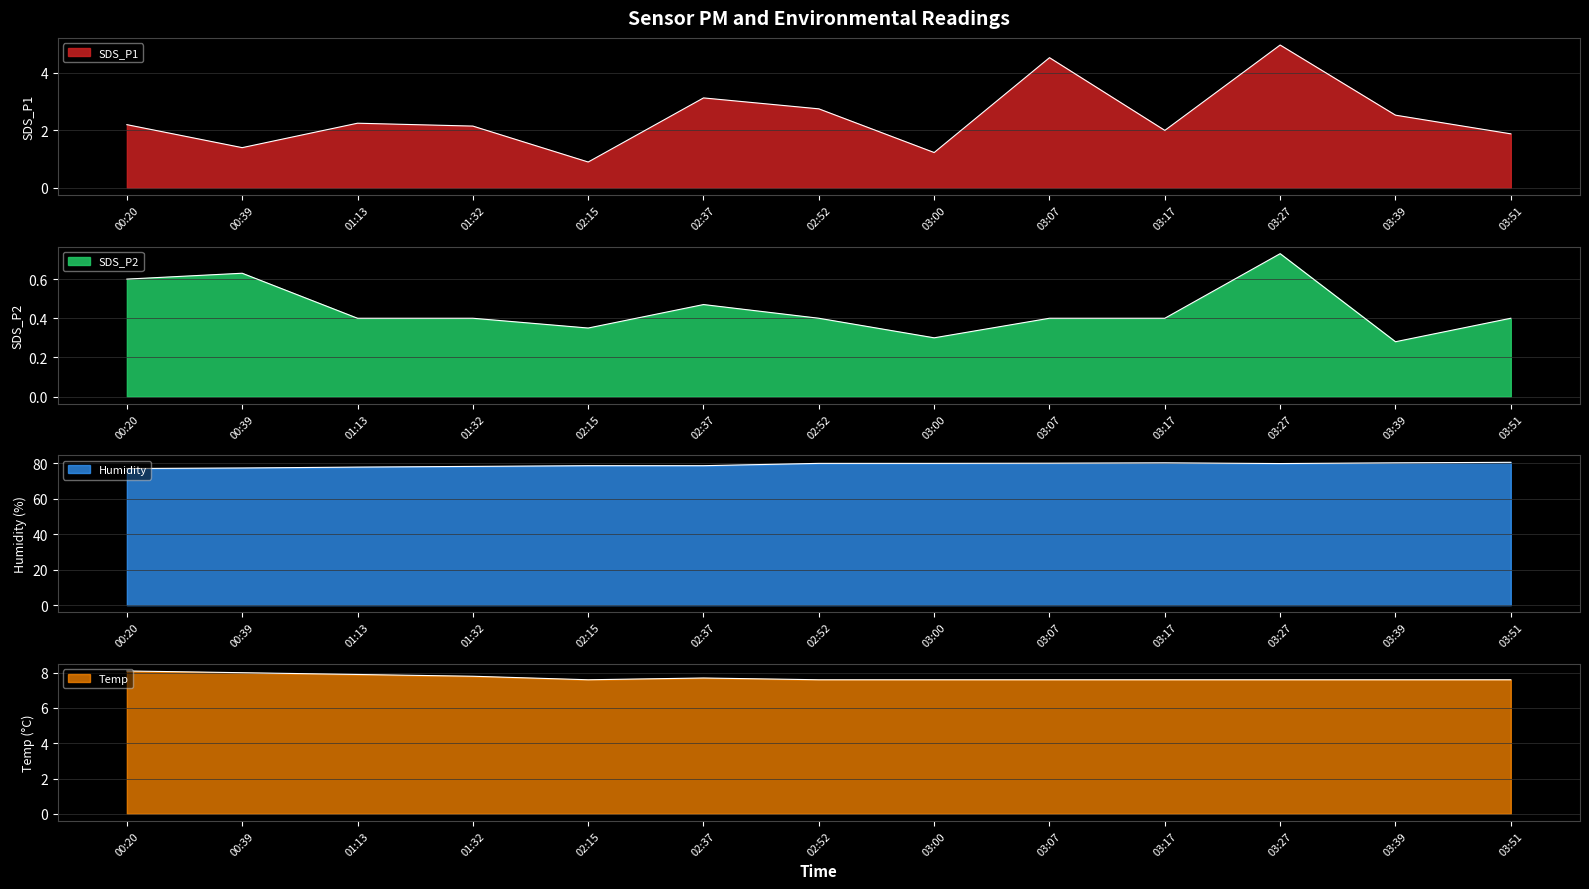

Where is the first local maximum for SDS_P1?

01:13